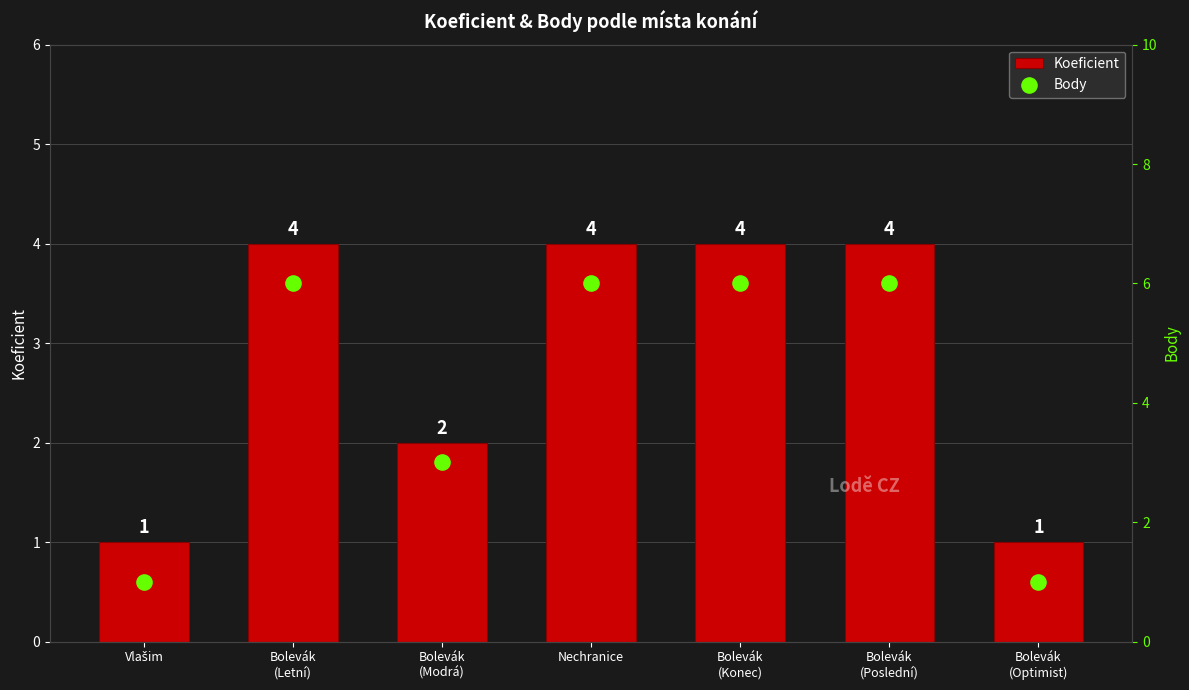

Is the value of Koeficient at Bolevák
(Konec) greater than the value of Body at Bolevák
(Modrá)?

Yes